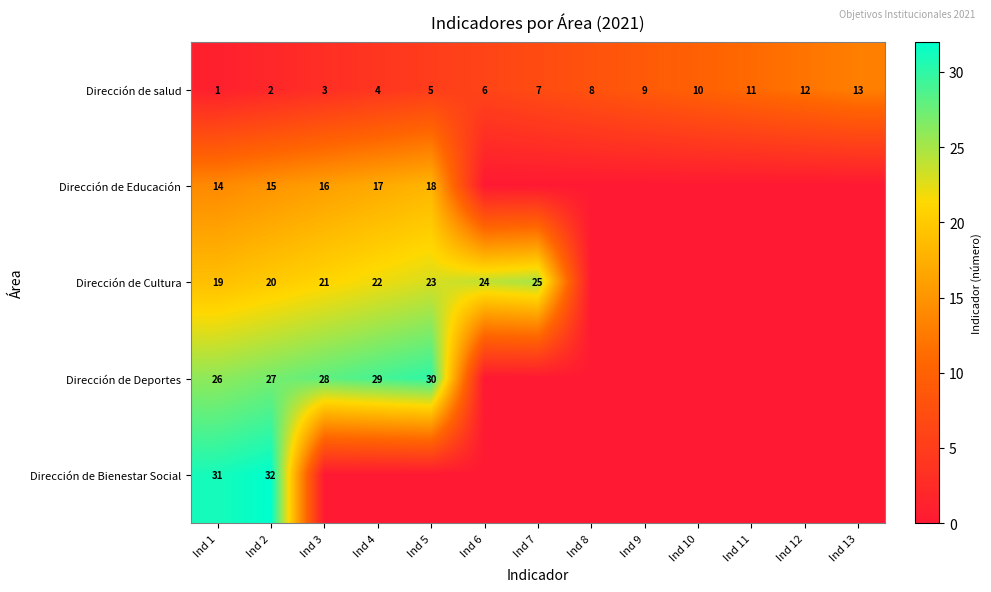

Is it true that Dirección de Cultura equals 22 at Ind 4?

True